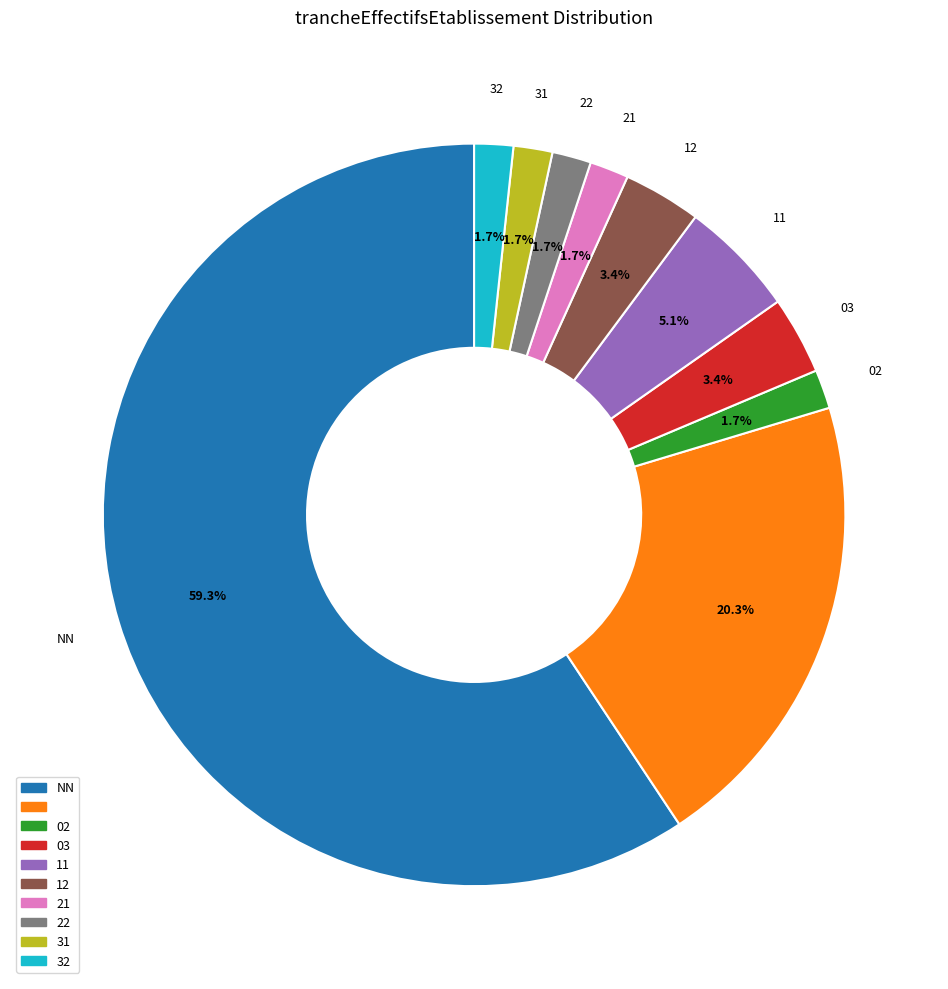

Does any single category account for the majority?

Yes